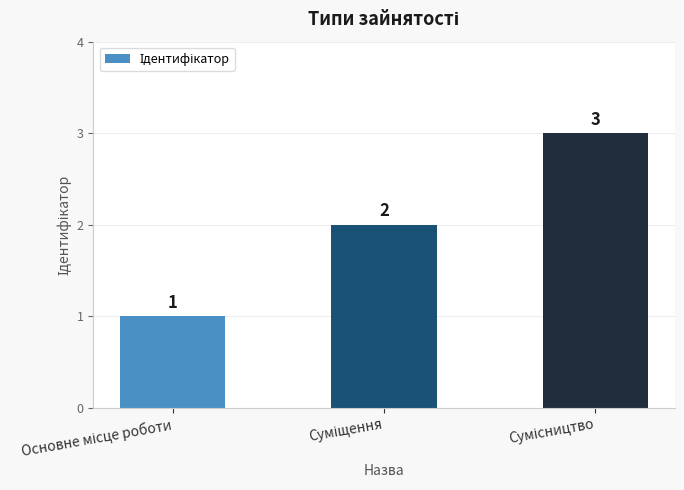

What is the sum of all values?

6